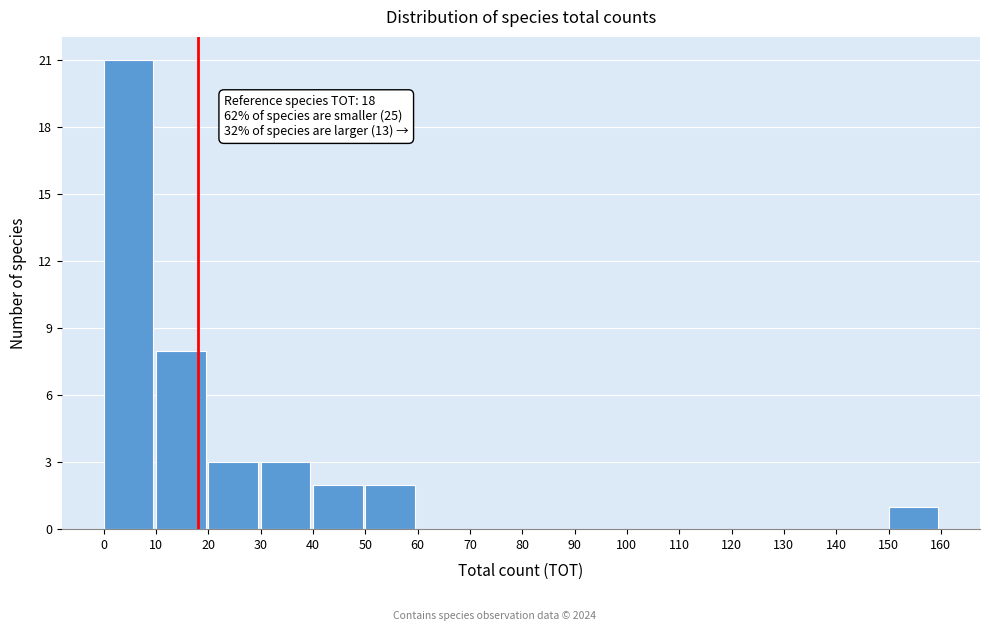

Over which range of the x-axis is the bar tallest?

0 to 10